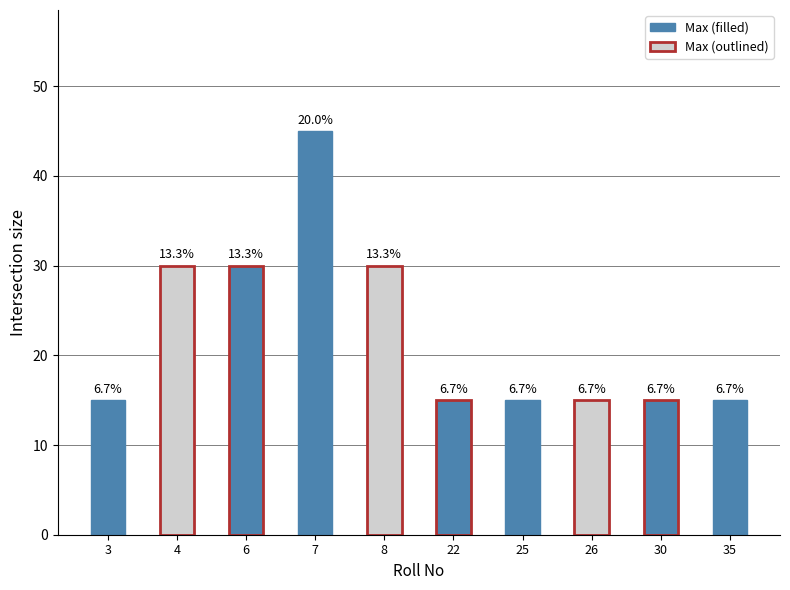

What is the smallest value displayed?

15